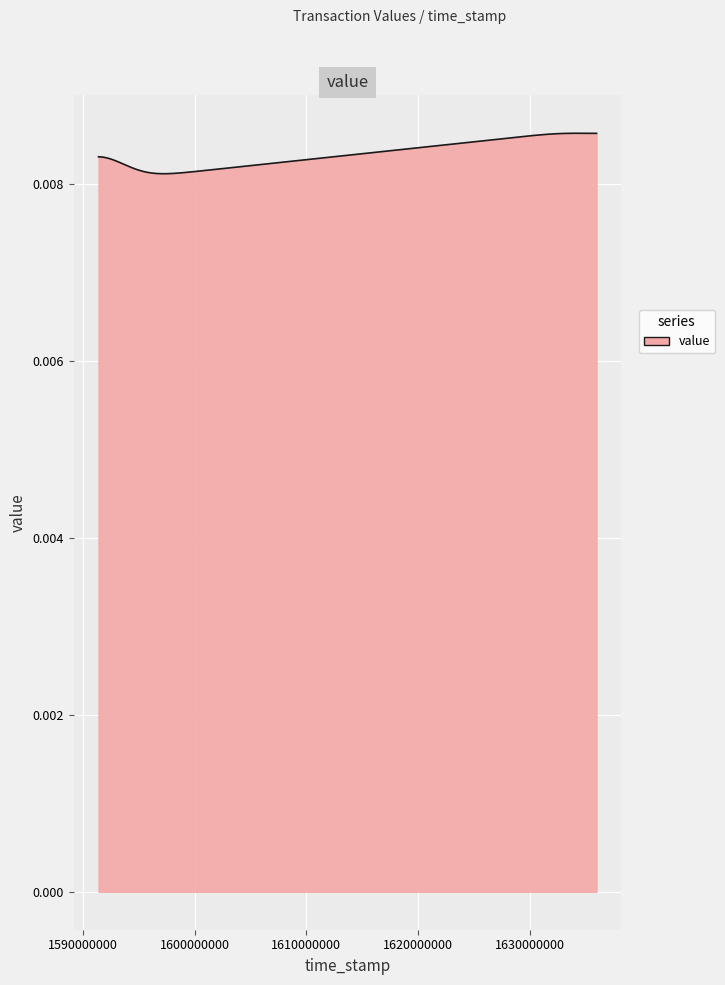

Is this an area chart (filled region under the line)?

Yes